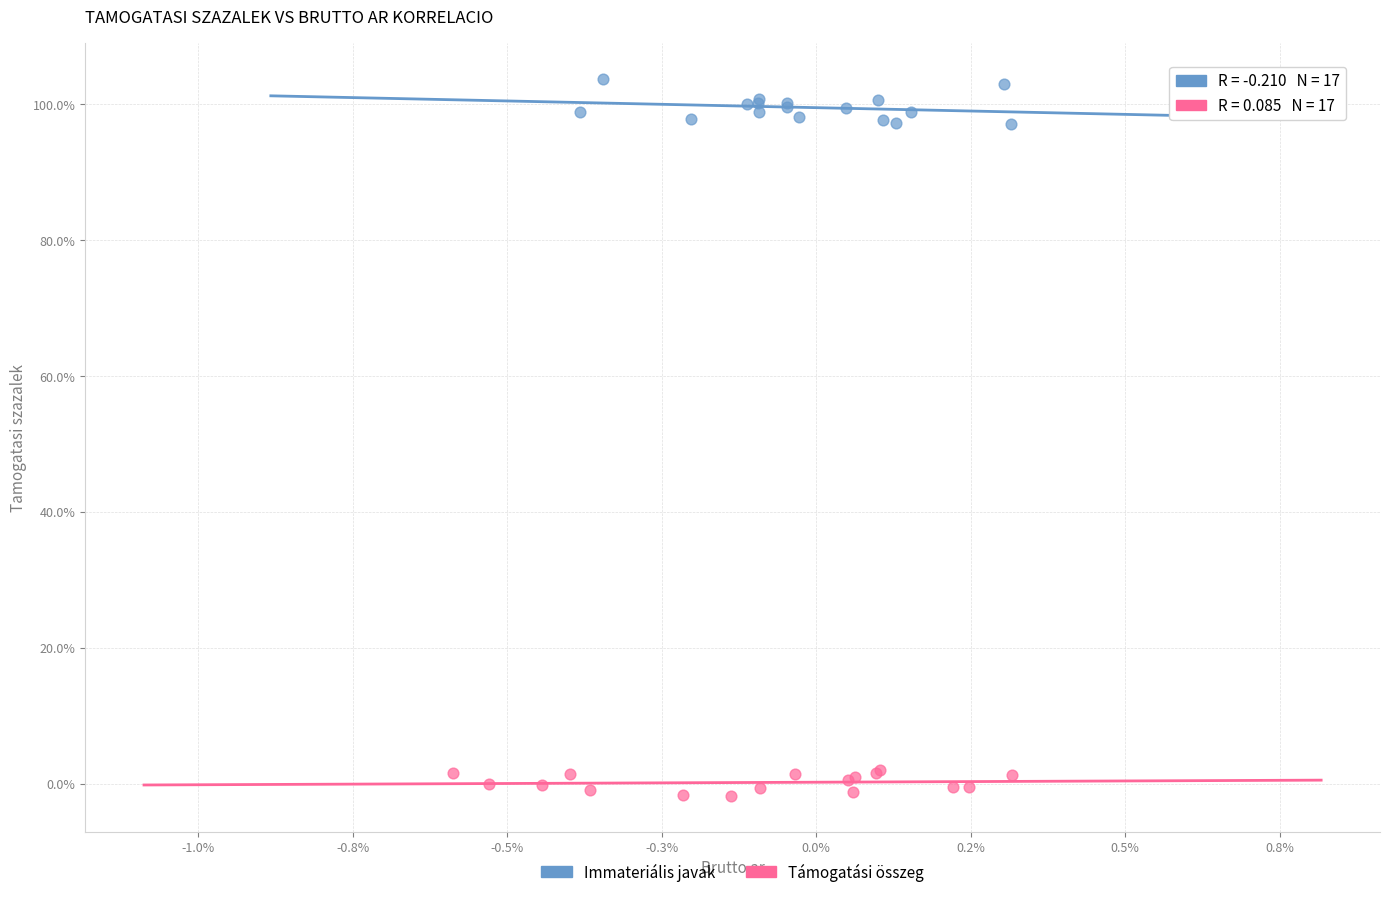

Which series reaches the minimum Y coordinate?

Támogatási összeg